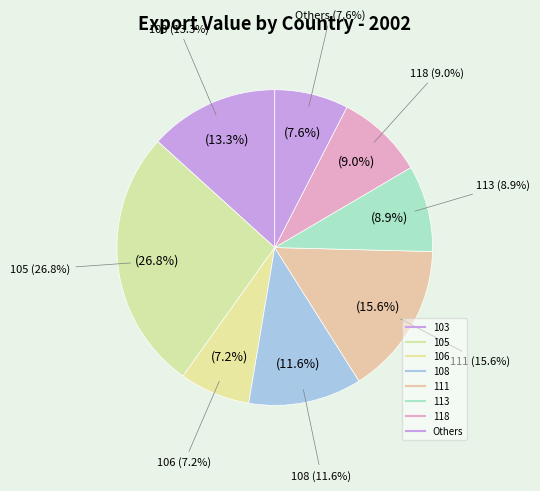

Is there any slice that represents more than half of the pie?

No